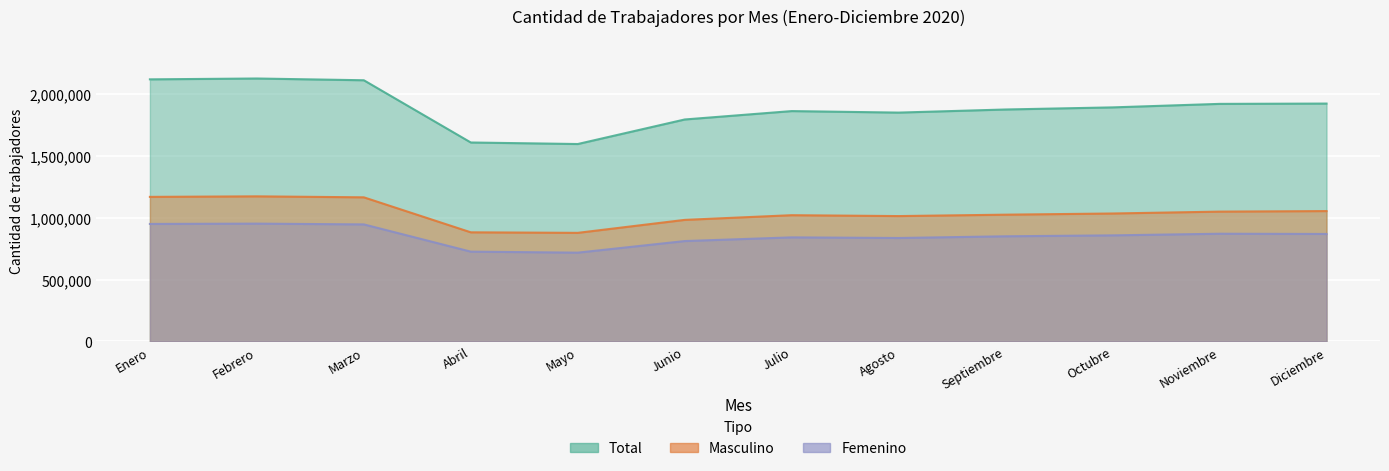

What is the lowest value of the Femenino series?

716787